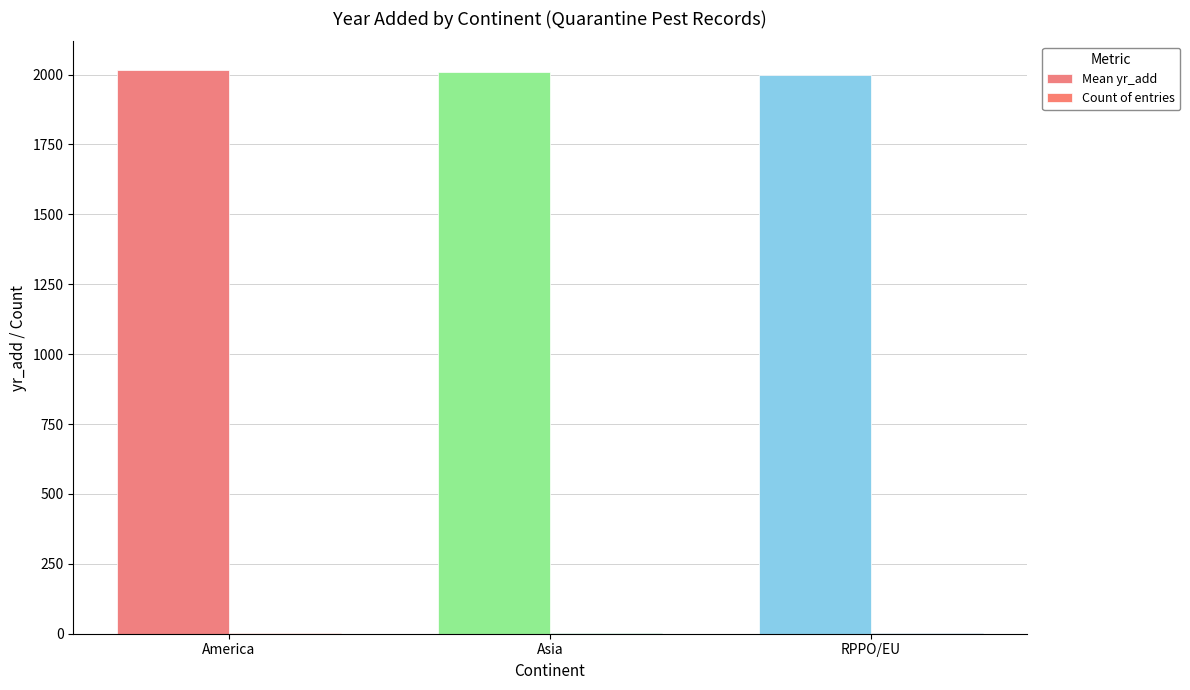

Which category has the lowest value in the Mean yr_add series?

RPPO/EU